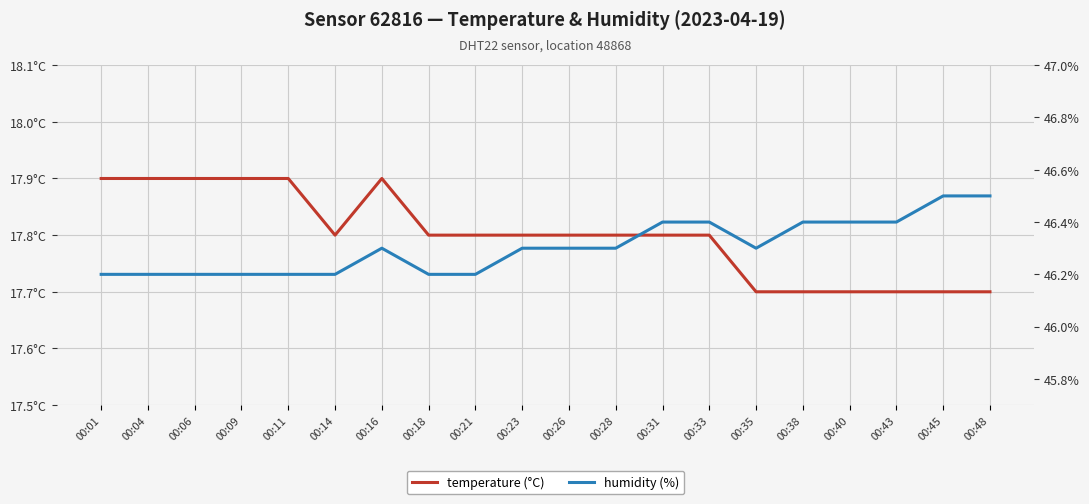

The value of temperature (°C) at 00:21 is 23.5. True or false?

False